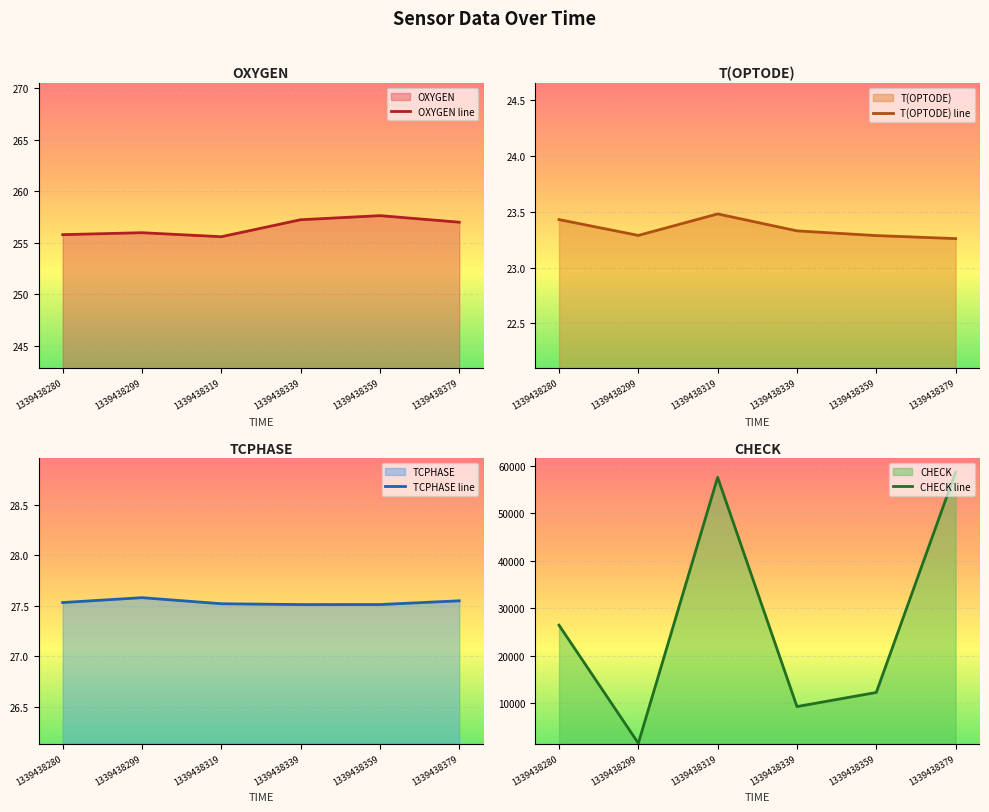

At 1339438359, list the series in order from smallest to largest.

T(OPTODE) line, TCPHASE line, OXYGEN line, CHECK line